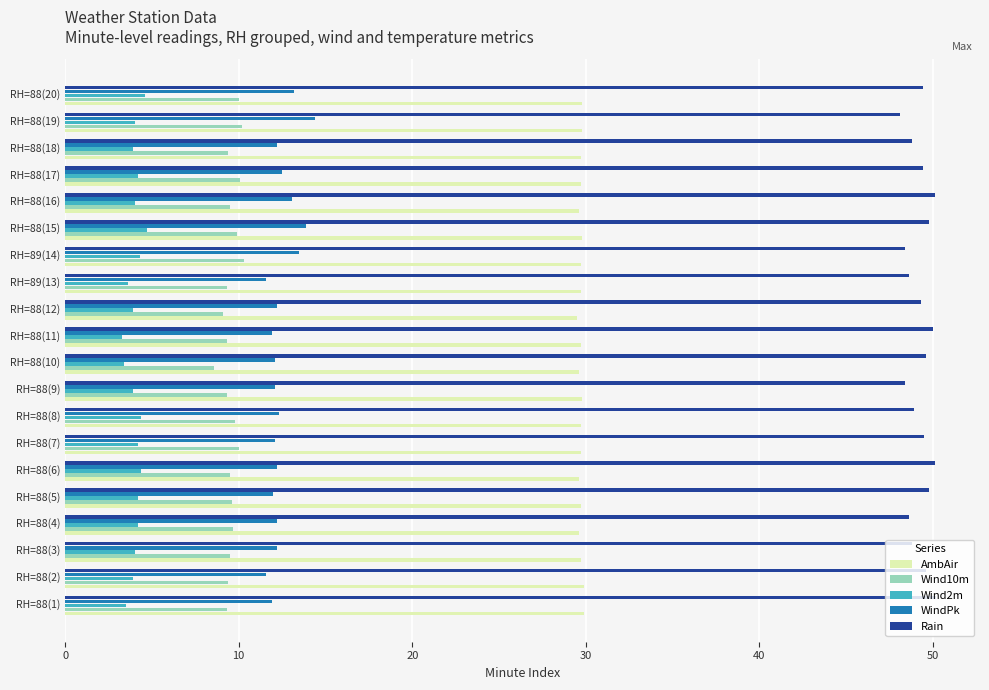

What is the maximum value shown in the chart?

50.2